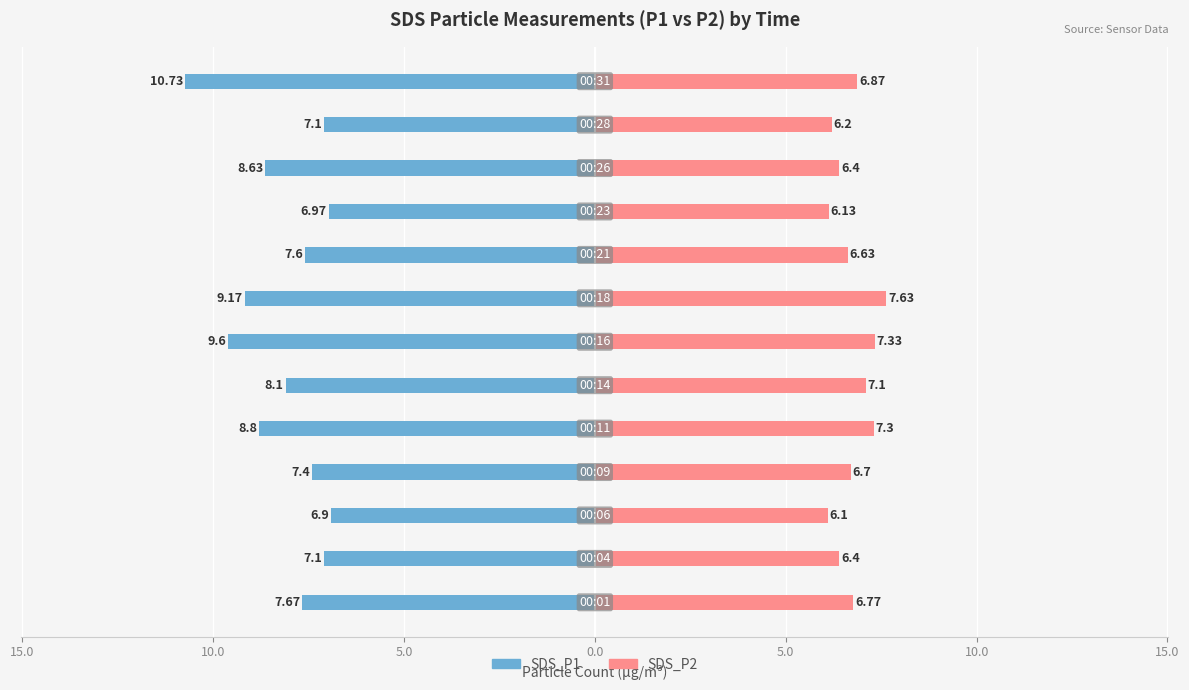

The SDS_P2 series shows 11.3 at 15.0. True or false?

False